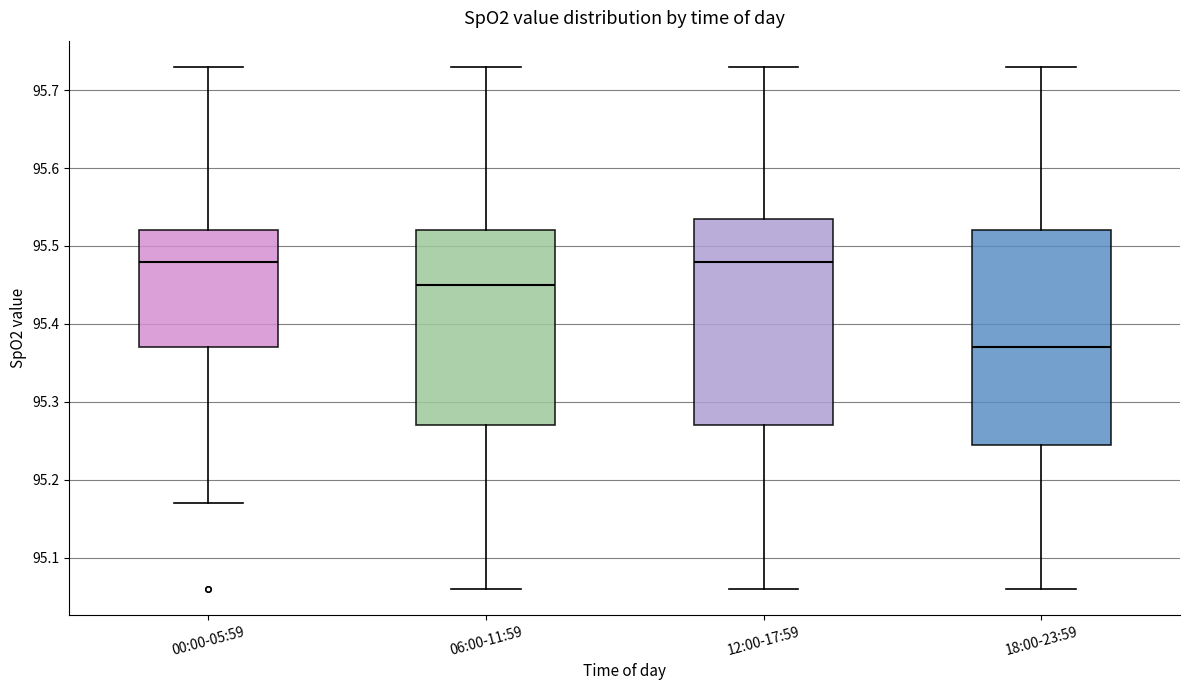

Reading left to right, read every box against the y-axis: the position of its median line, the range the box covers, and the ends of its whiskers. The values are not printed on the chart, so give them approximately, as read against the axis.

00:00-05:59: median 95.48, box 95.37 to 95.52, whiskers 95.17 to 95.73
06:00-11:59: median 95.45, box 95.27 to 95.52, whiskers 95.06 to 95.73
12:00-17:59: median 95.48, box 95.27 to 95.54, whiskers 95.06 to 95.73
18:00-23:59: median 95.37, box 95.25 to 95.52, whiskers 95.06 to 95.73